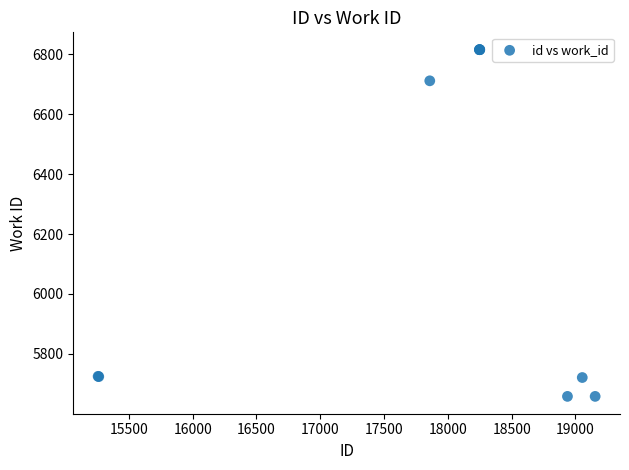

What Y value in the scatter plot is closest to 6237?

6712